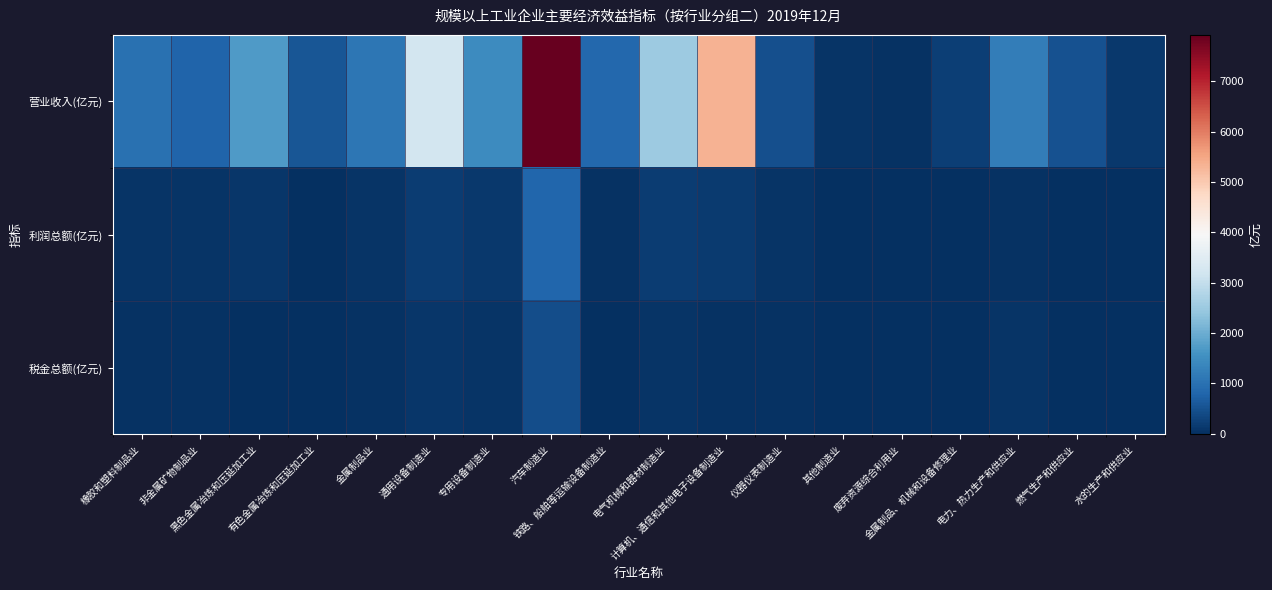

How many data points does each series have?

18